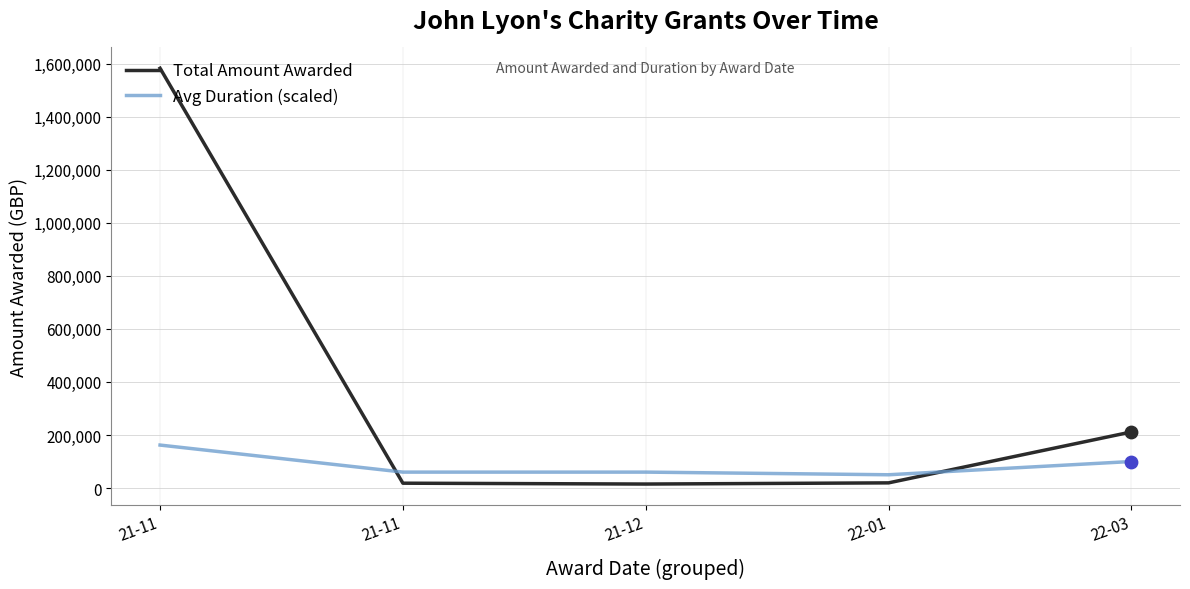

How many lines are shown in the chart?

2